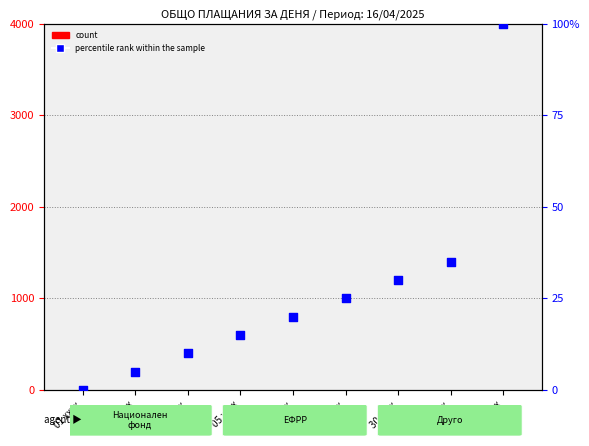

Is the value of percentile rank within the sample at 40 xxxx greater than the value of count at 05 xxxx?

Yes